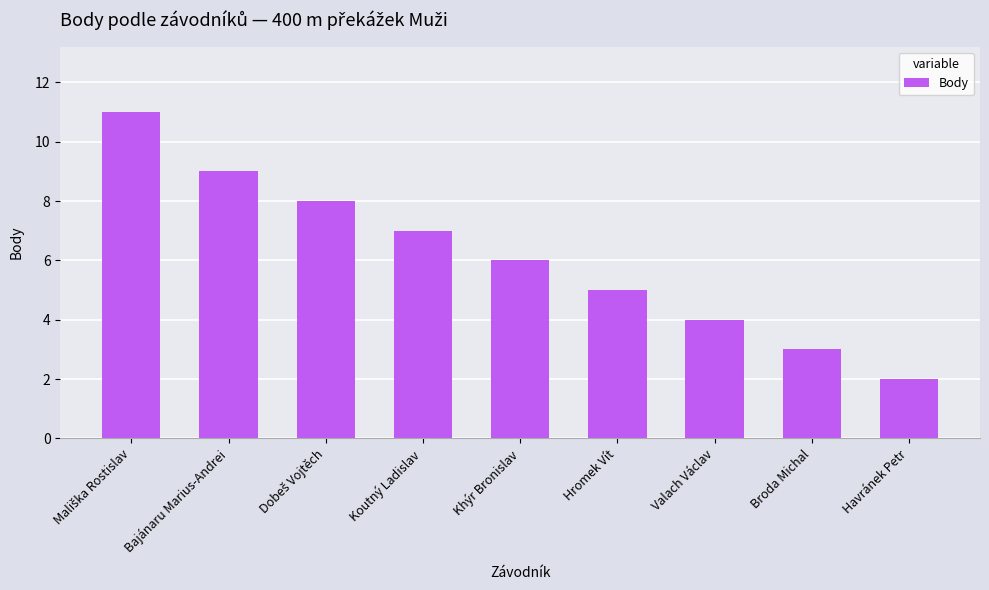

What is the average value?

6